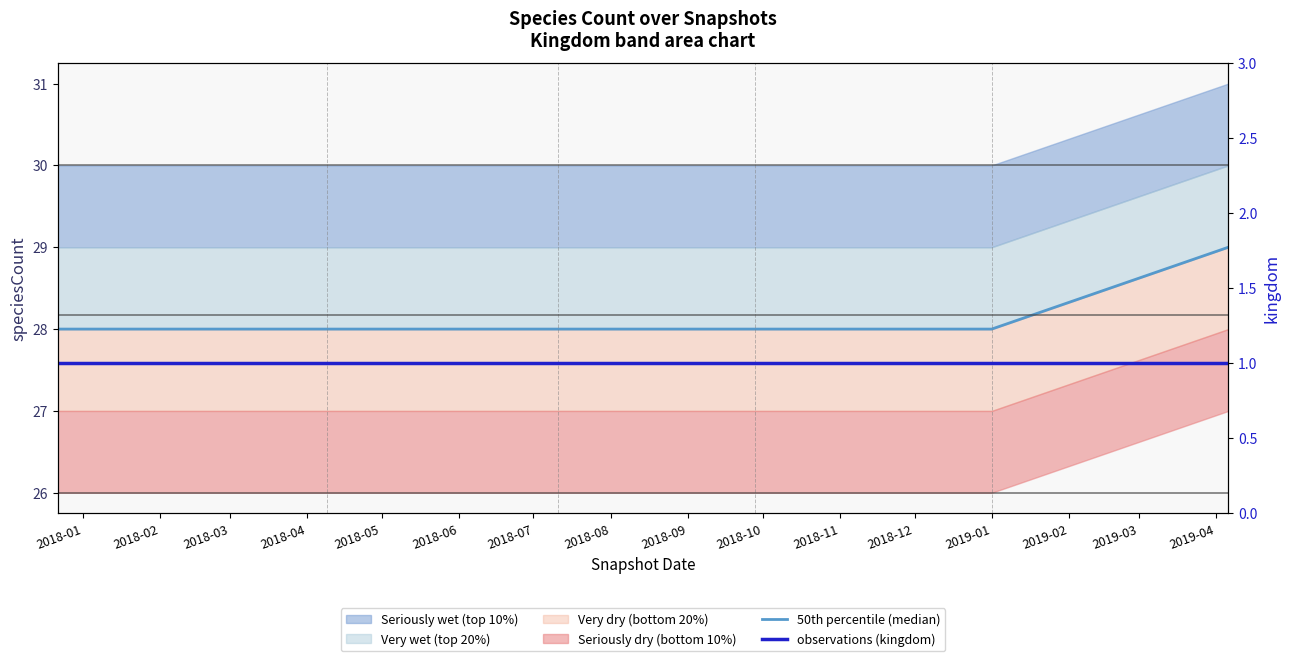

Between 2018-04 and 2018-01, which is larger?

2018-04